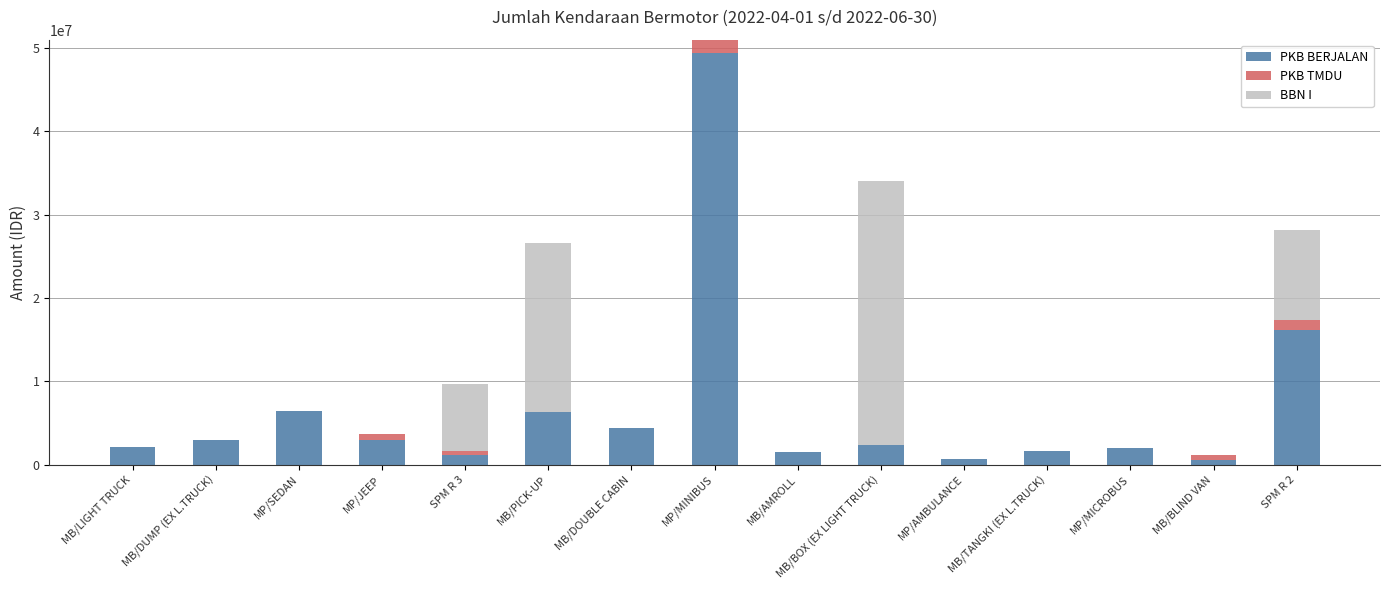

What is the highest value of the PKB BERJALAN series?

49359932